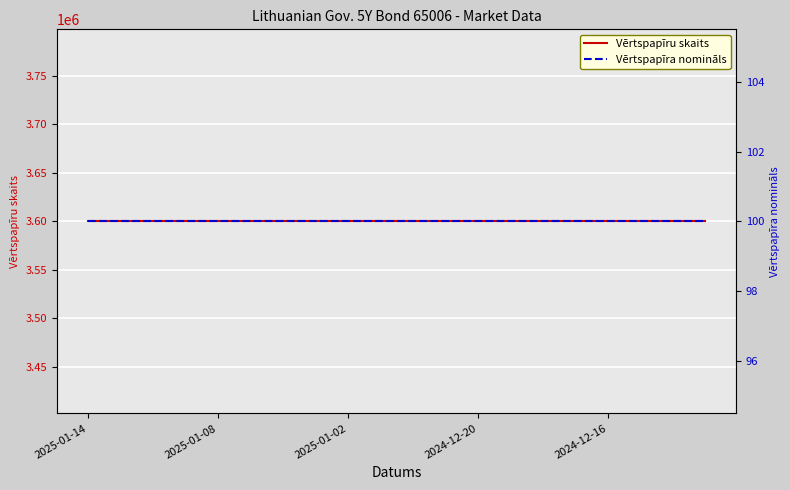

What is the difference between the highest and lowest values at 15?

3599900